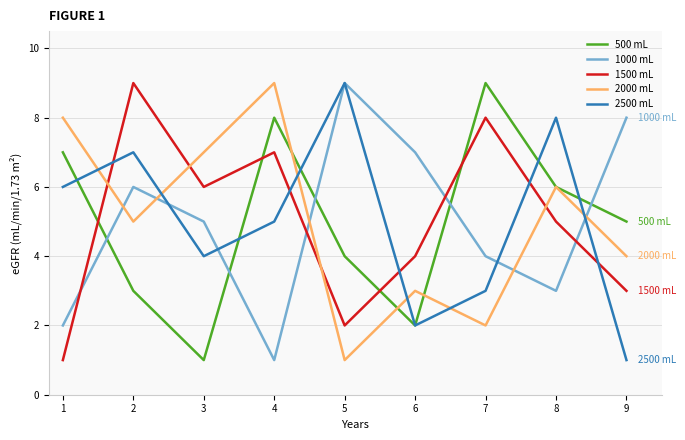

What is the maximum value shown in the chart?

9